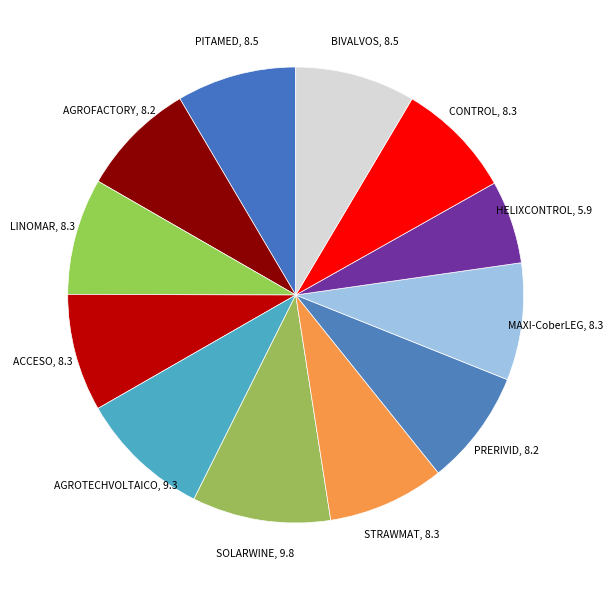

Is there any slice that represents more than half of the pie?

No